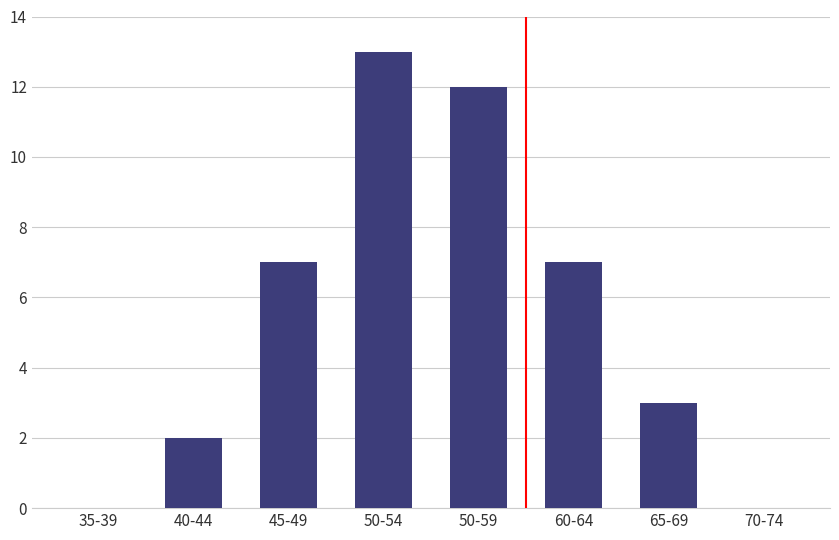

True or false: the data shows 19 at 50-54.

False